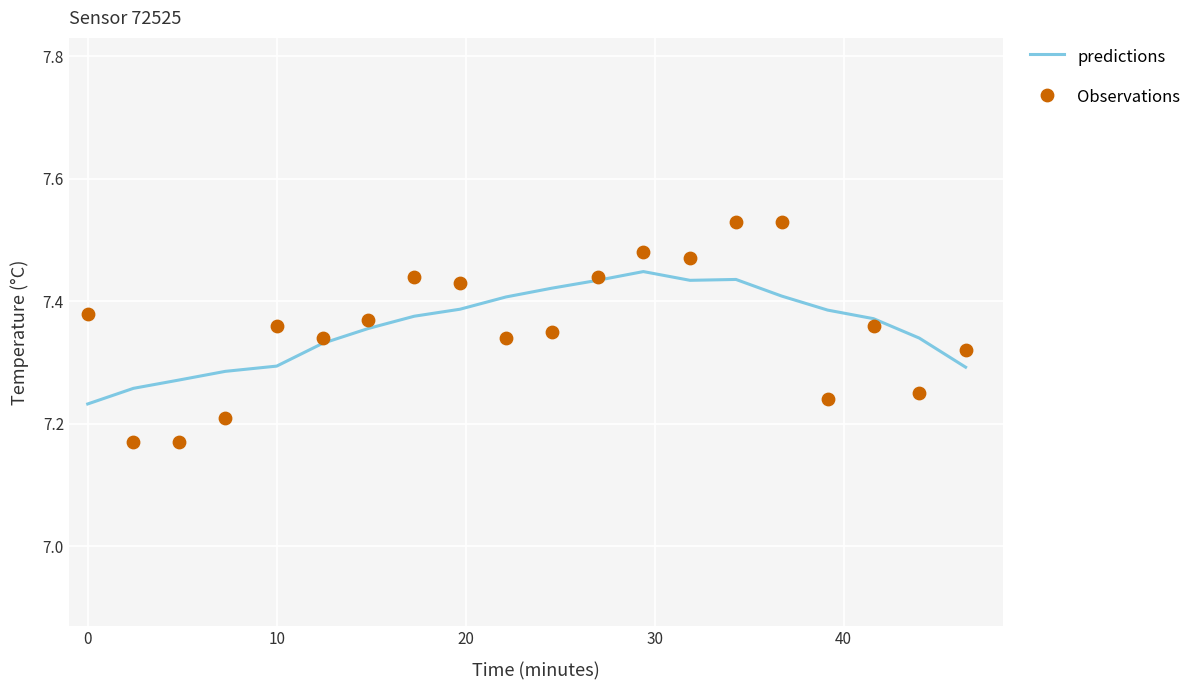

Which series contains the highest Y value?

Observations